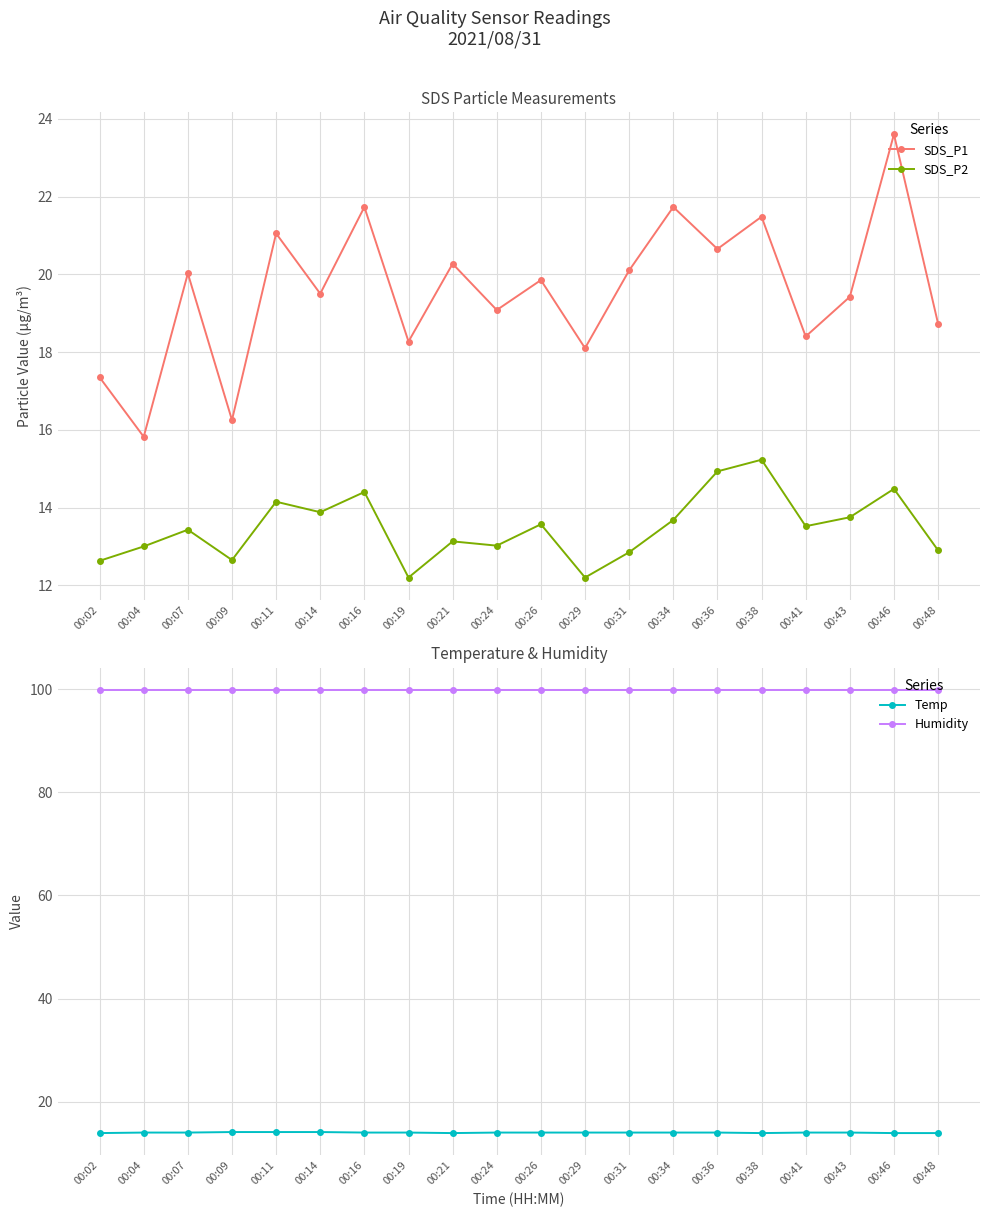

The value of Temp at 00:31 is 19.7. True or false?

False